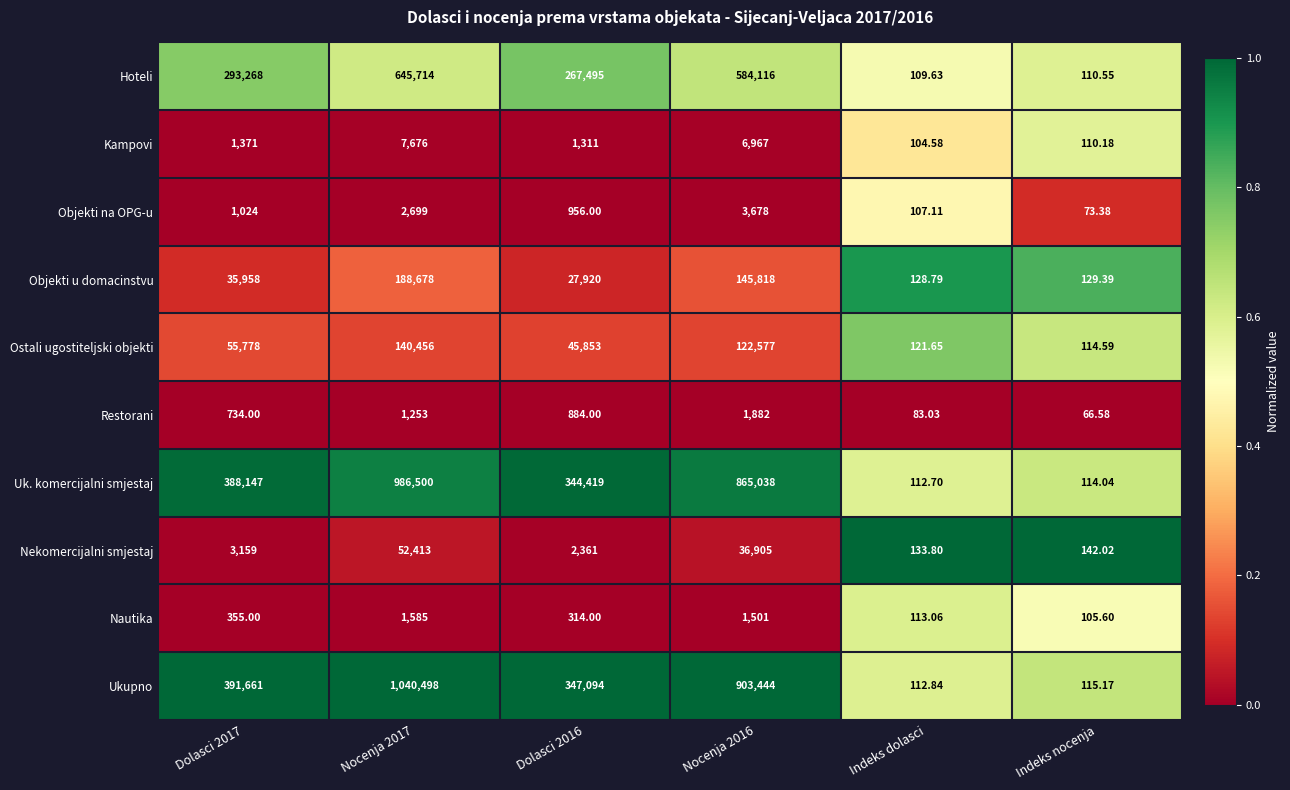

Which series has the largest total across all categories?

Ukupno